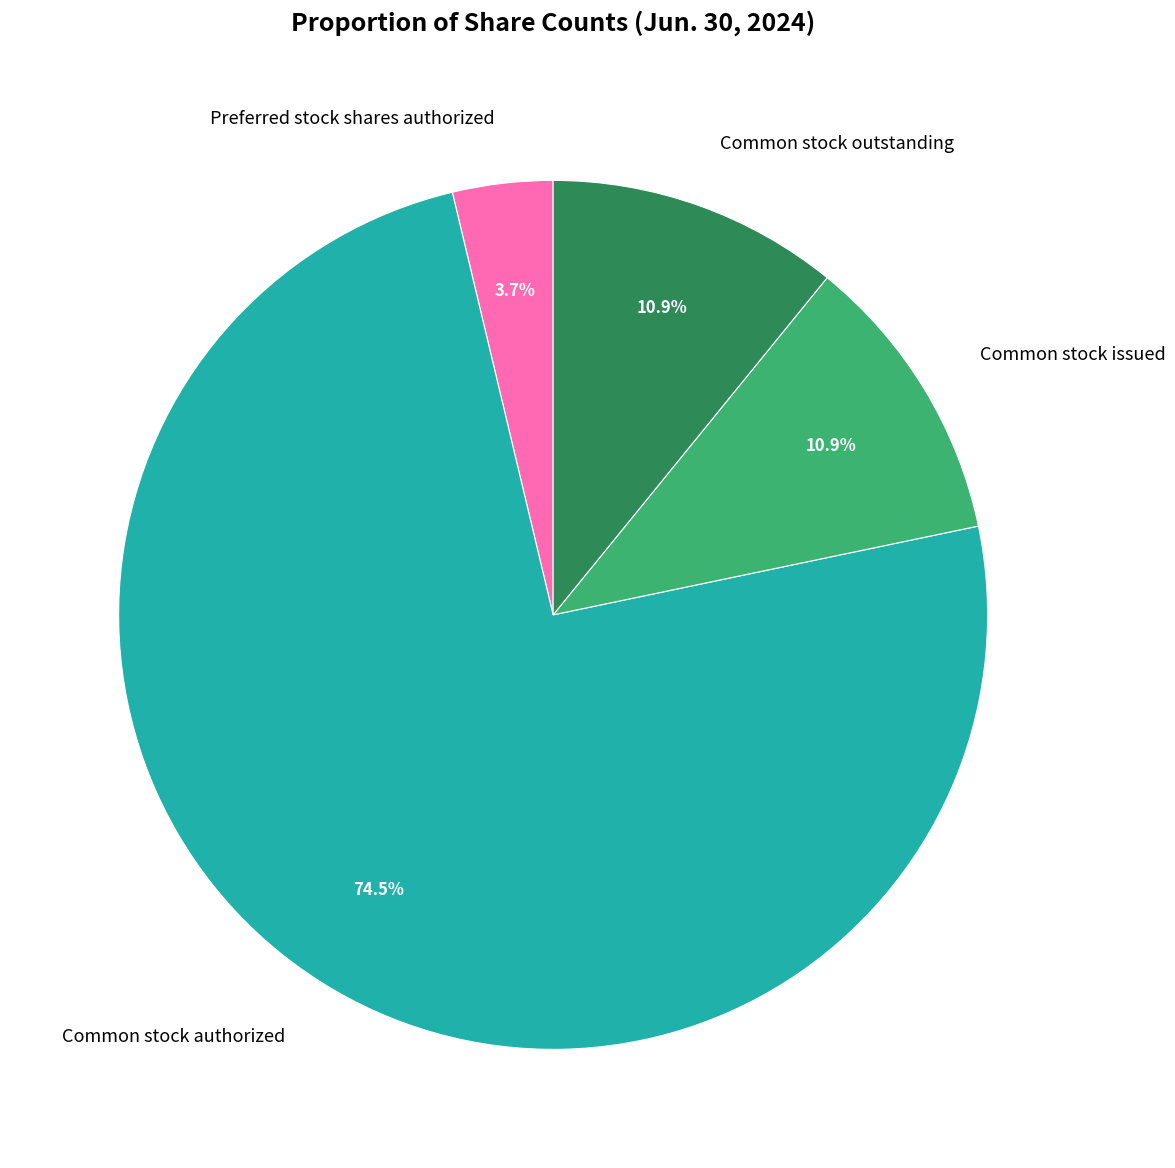

What percentage do Common stock authorized and Common stock issued together represent?

85.4%